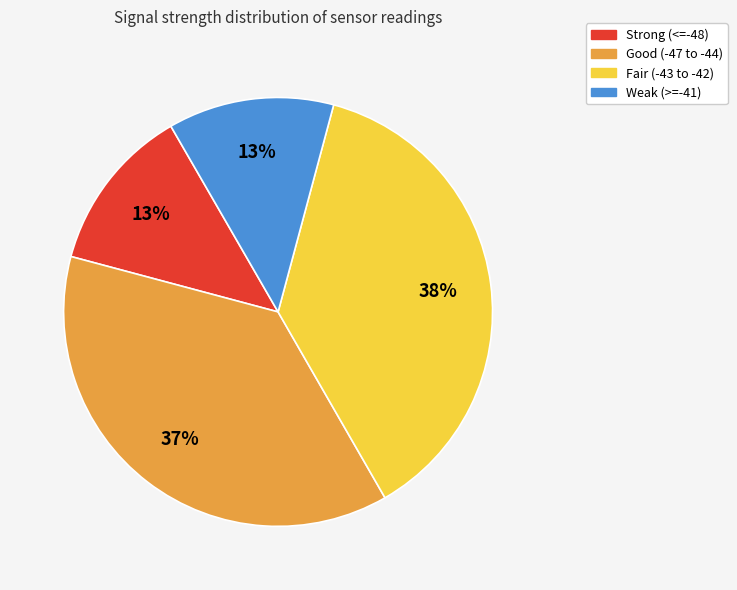

Count the number of slices in the pie.

4